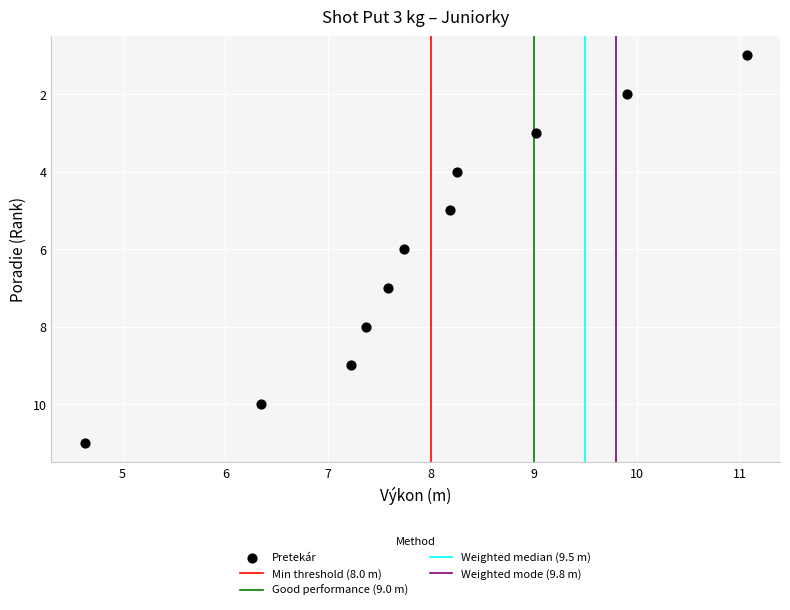

What is the average Y value?

6